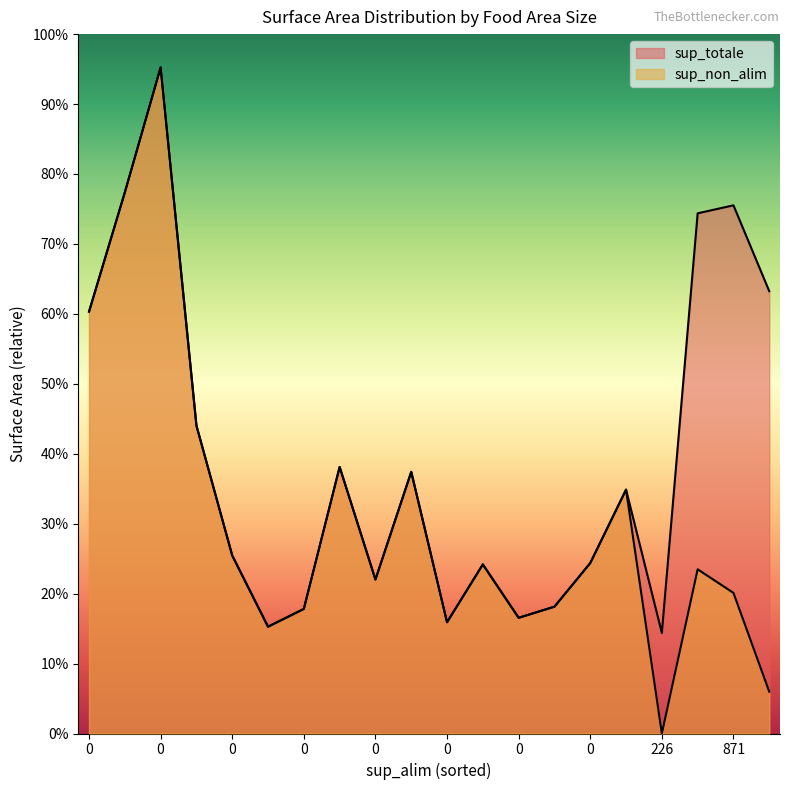

Between 7 and 9, which series saw the biggest shift?

sup_totale